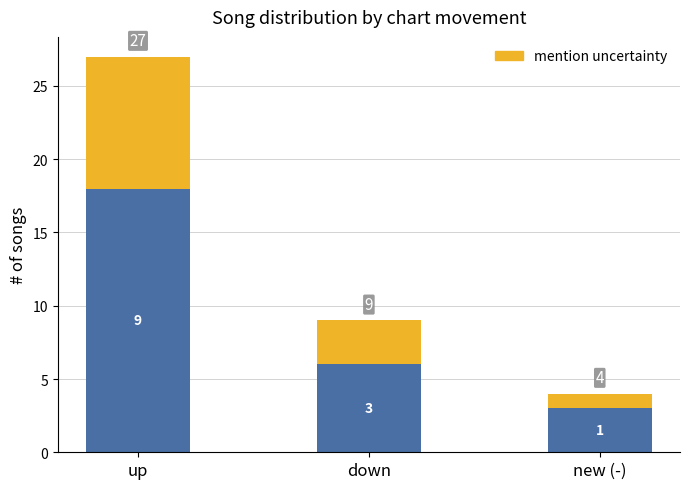

At which category is the sum across all series the highest?

up